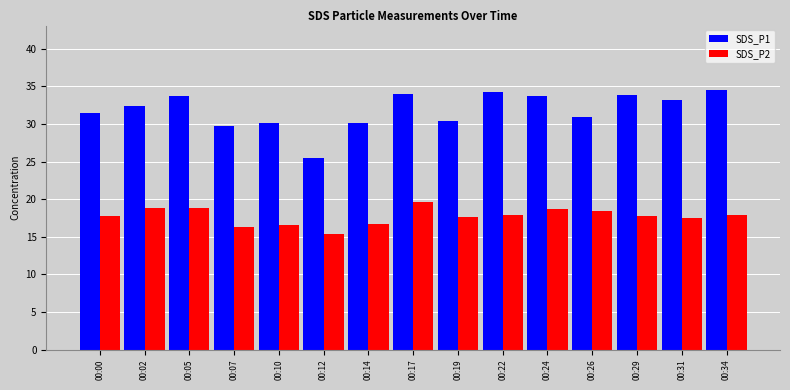

How many categories are shown in the chart?

15